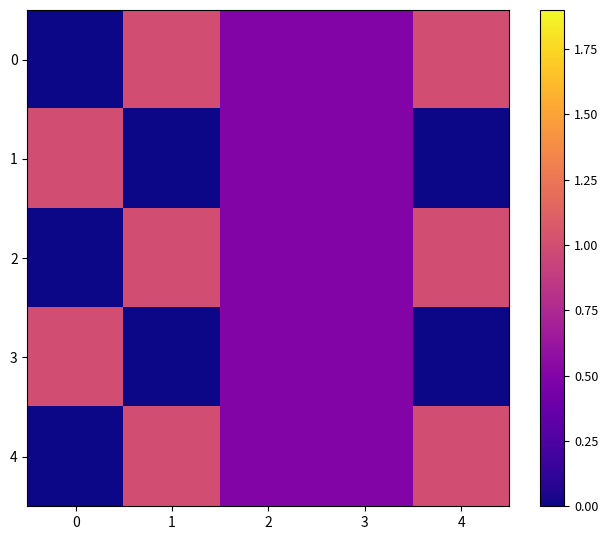

At which category does the chart reach its peak across all series?

1